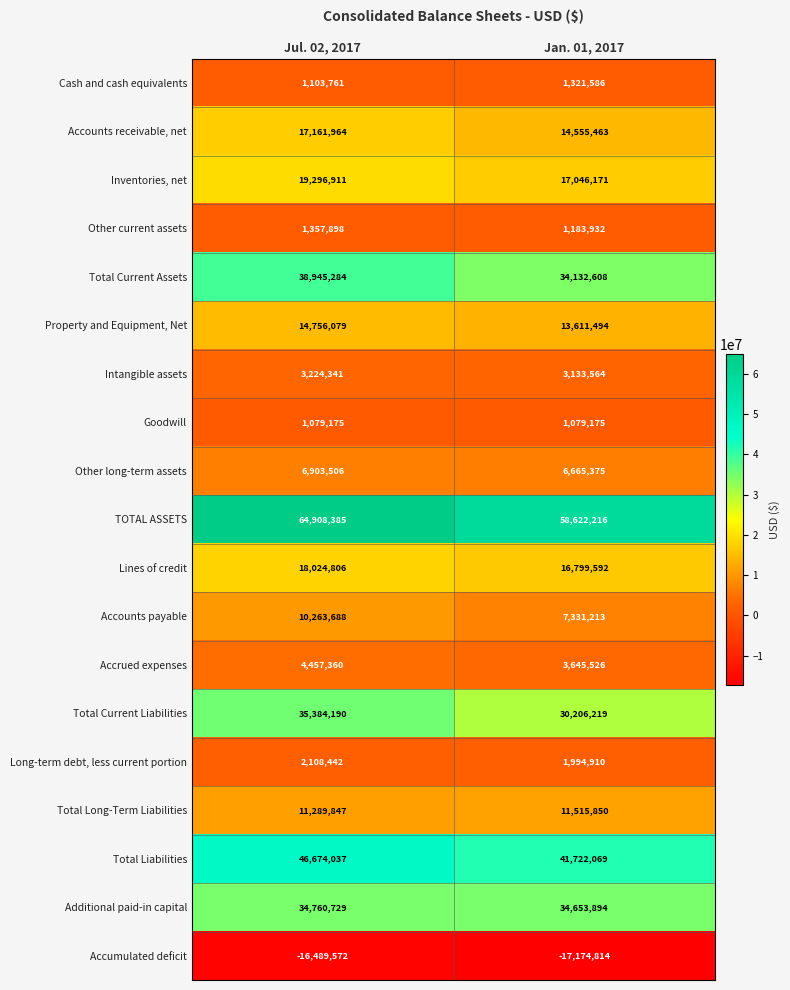

Rank the categories by Accounts receivable, net value from lowest to highest.

Jan. 01, 2017, Jul. 02, 2017